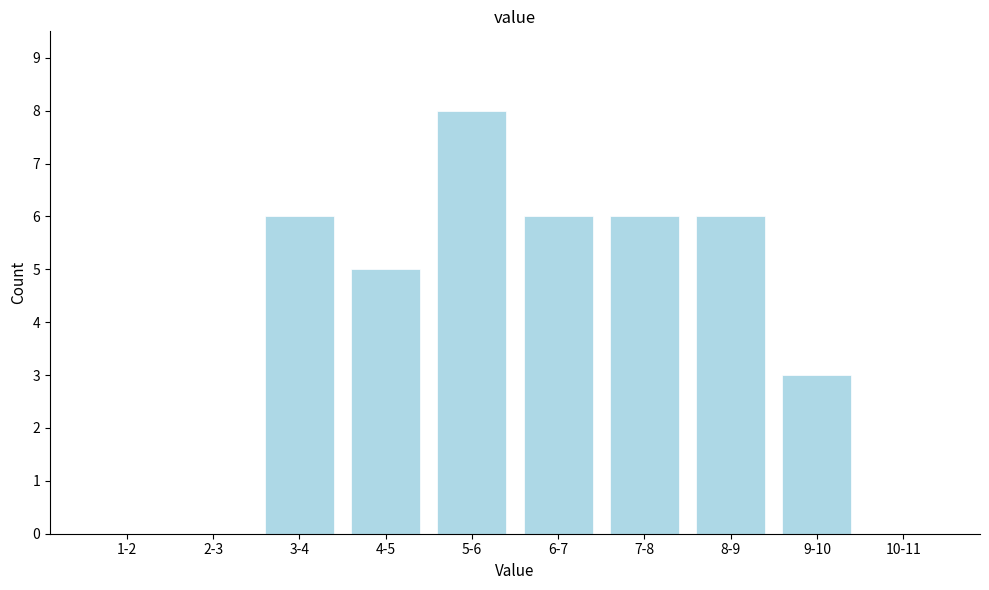

Reading right to left, extract all data points from this chart.

10-11=0	9-10=3	8-9=6	7-8=6	6-7=6	5-6=8	4-5=5	3-4=6	2-3=0	1-2=0